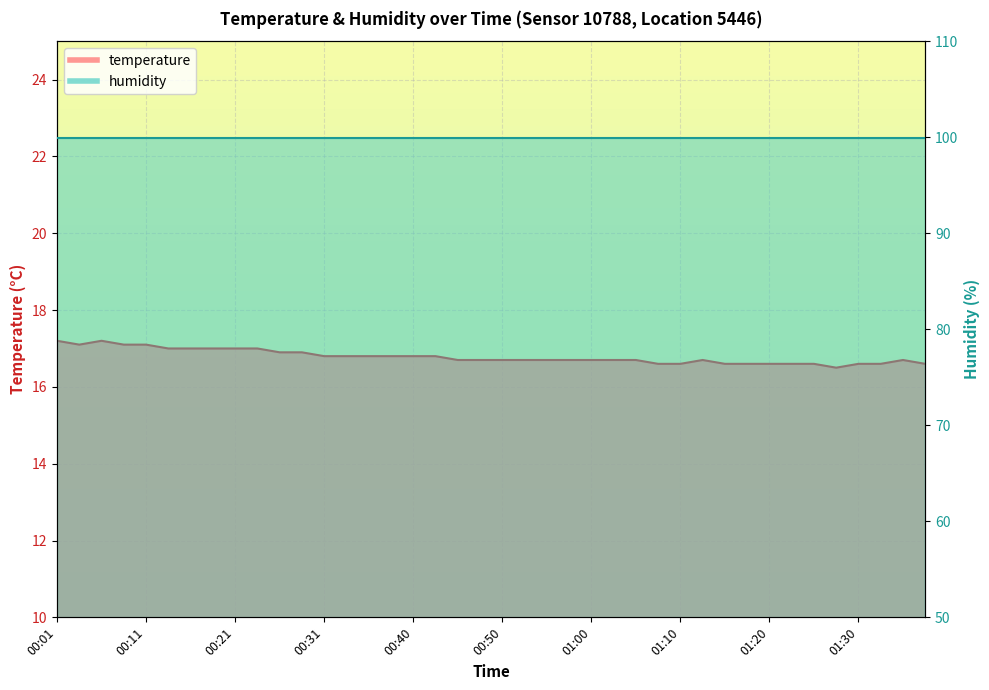

Which has a higher value, 00:45 or 00:40?

00:40